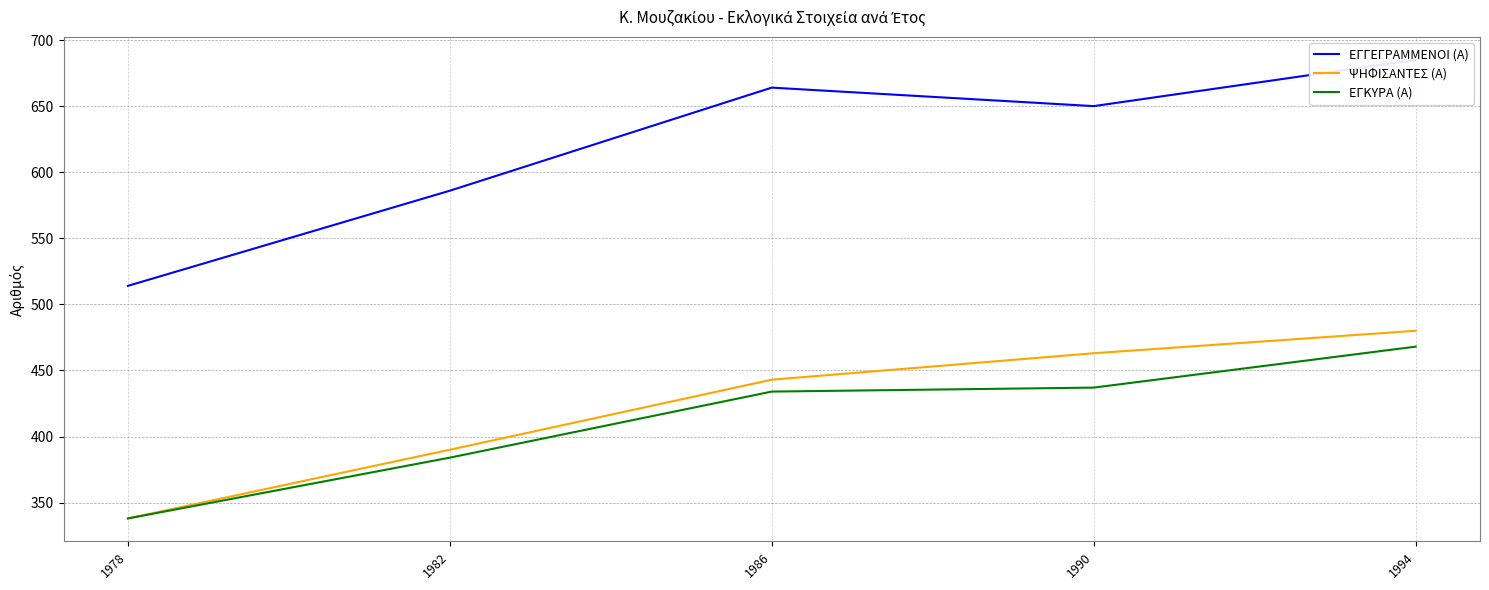

What is the value of the ΕΓΚΥΡΑ (Α) point at the 1st from the left?

338